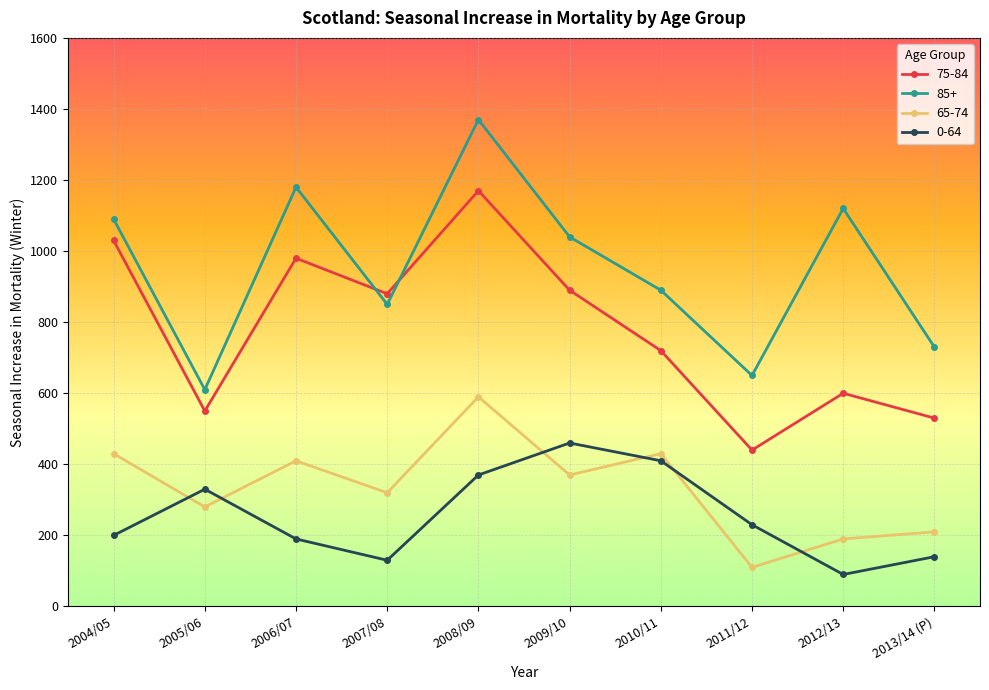

At how many categories does at least one series exceed 1342?

1